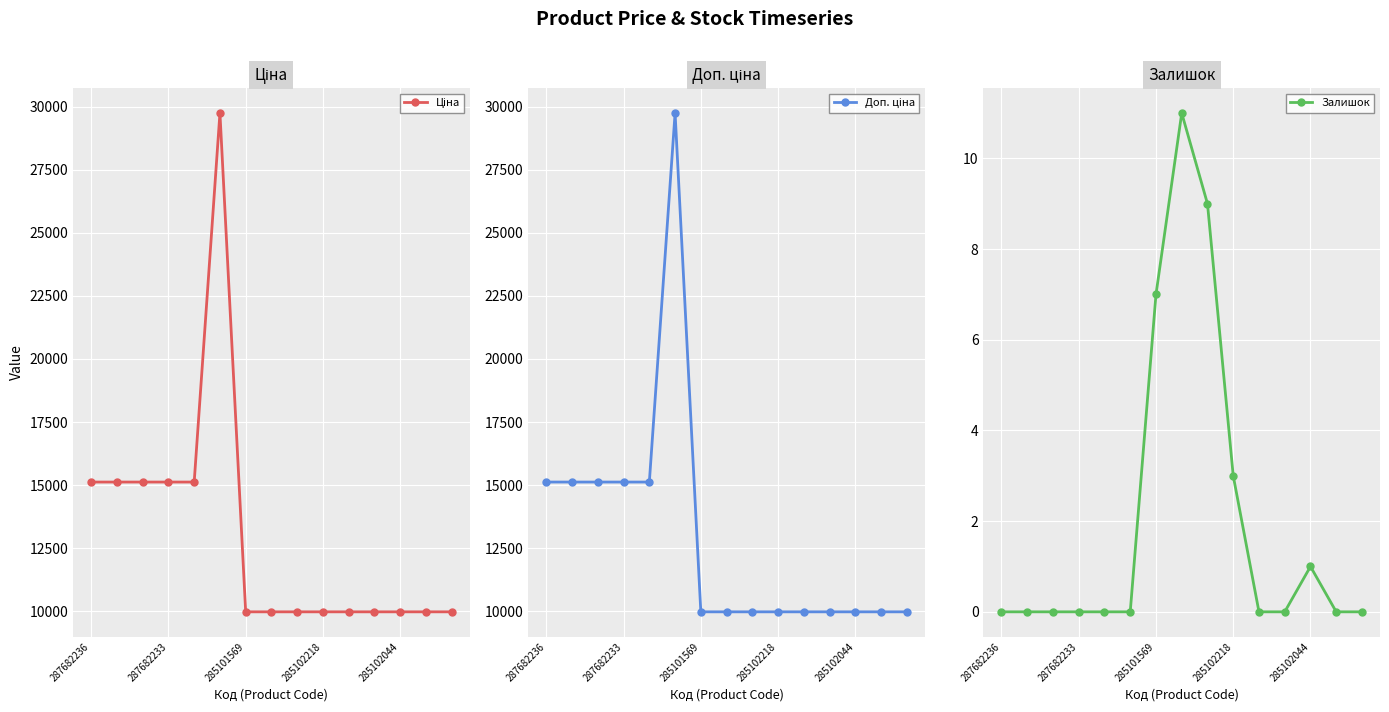

True or false: Ціна and Залишок intersect in this chart.

False